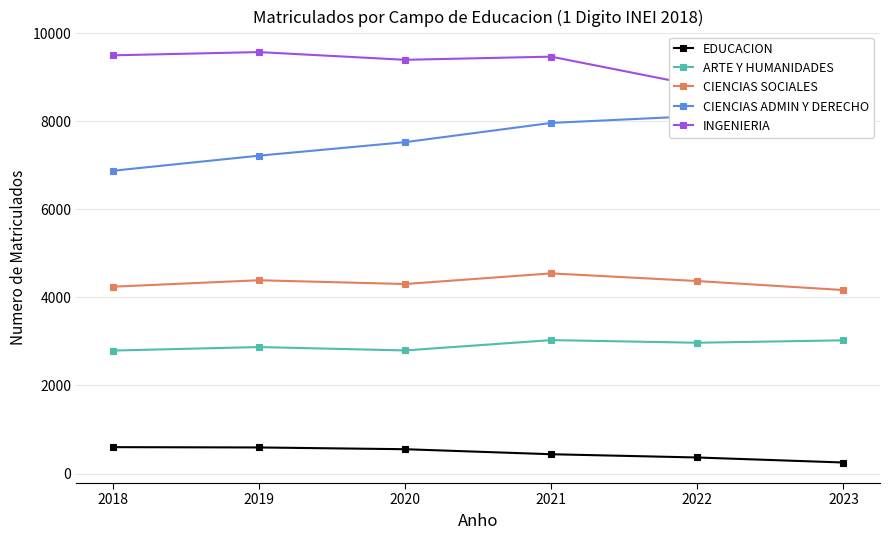

How many interior local valleys does the ARTE Y HUMANIDADES series have?

2